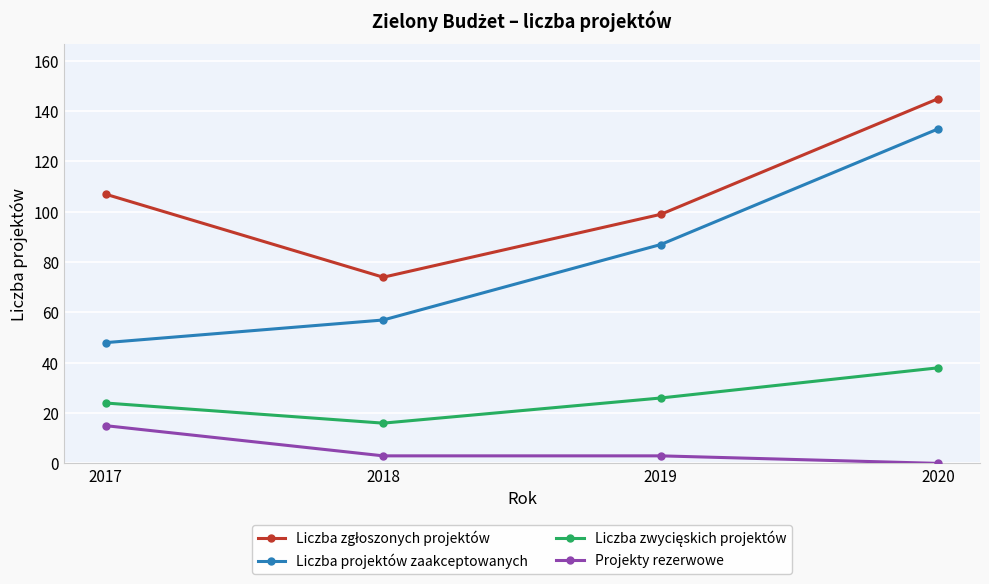

What is the difference between the maximum and second lowest values in the Projekty rezerwowe series?

12